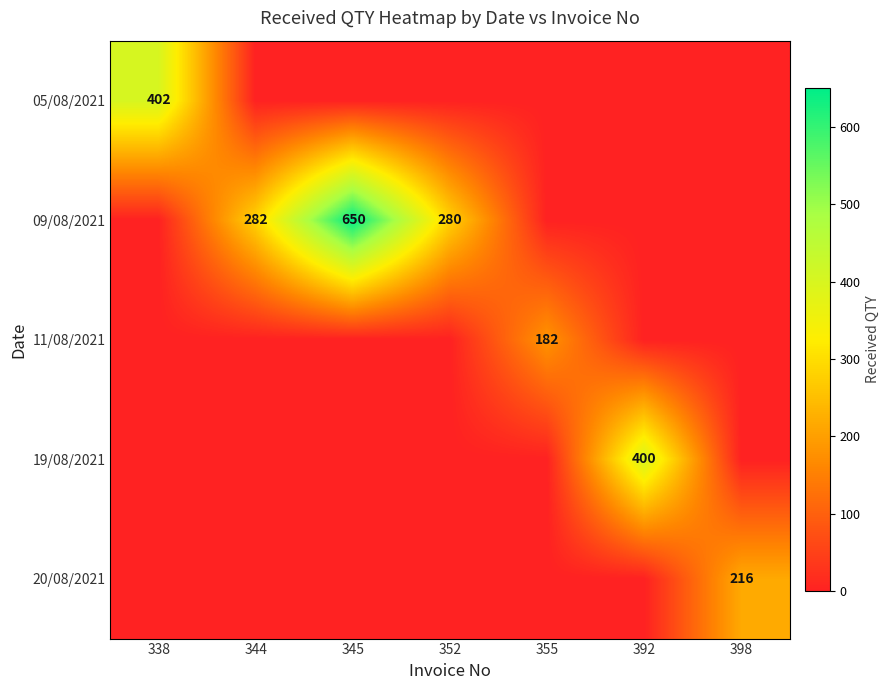

Count the number of data series in this chart.

5